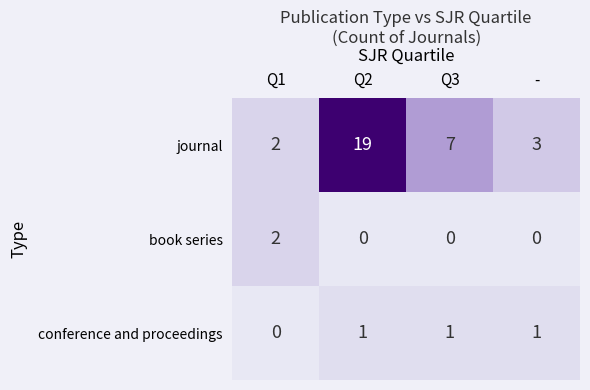

What is the maximum value shown in the chart?

19